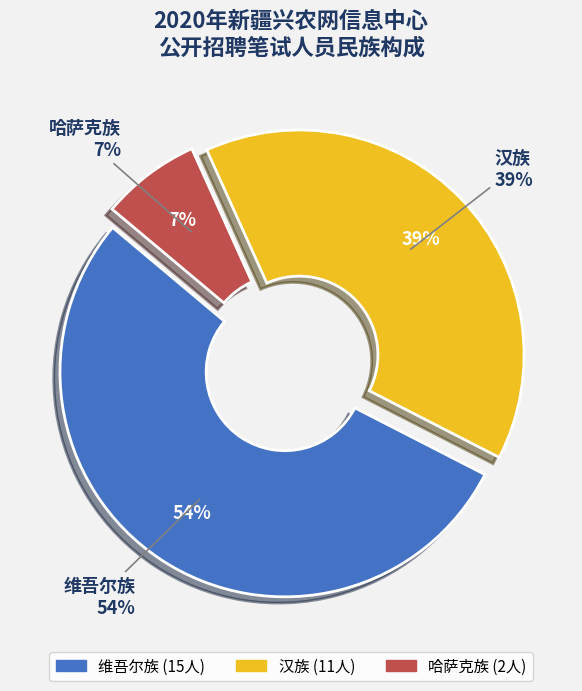

Is there any slice that represents more than half of the pie?

Yes